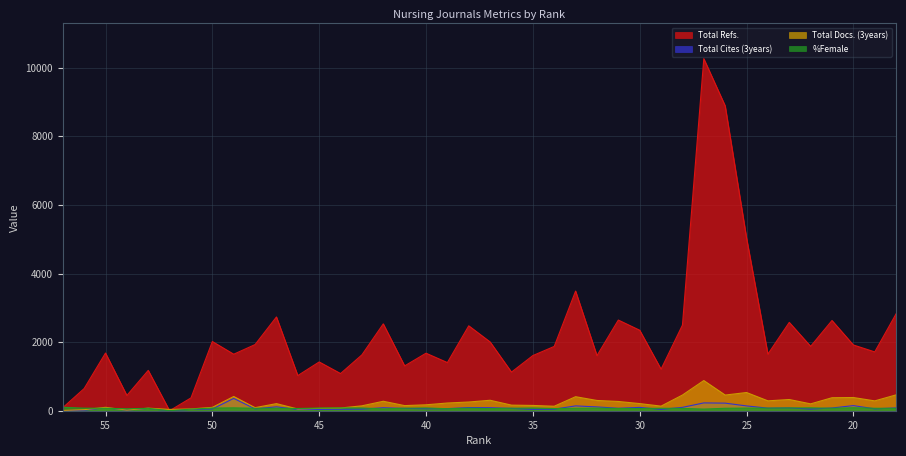

At which category is the sum across all series the highest?

27